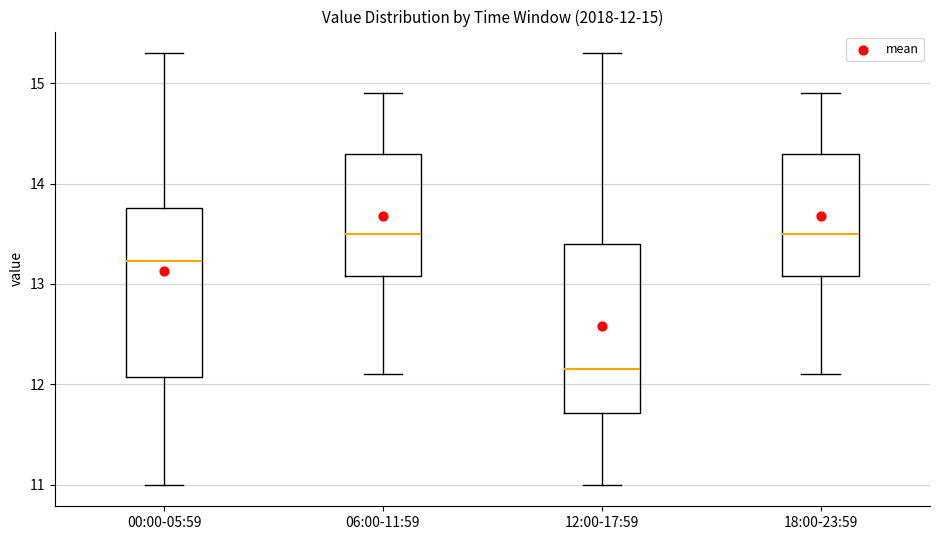

Which box has the lowest median line?

12:00-17:59